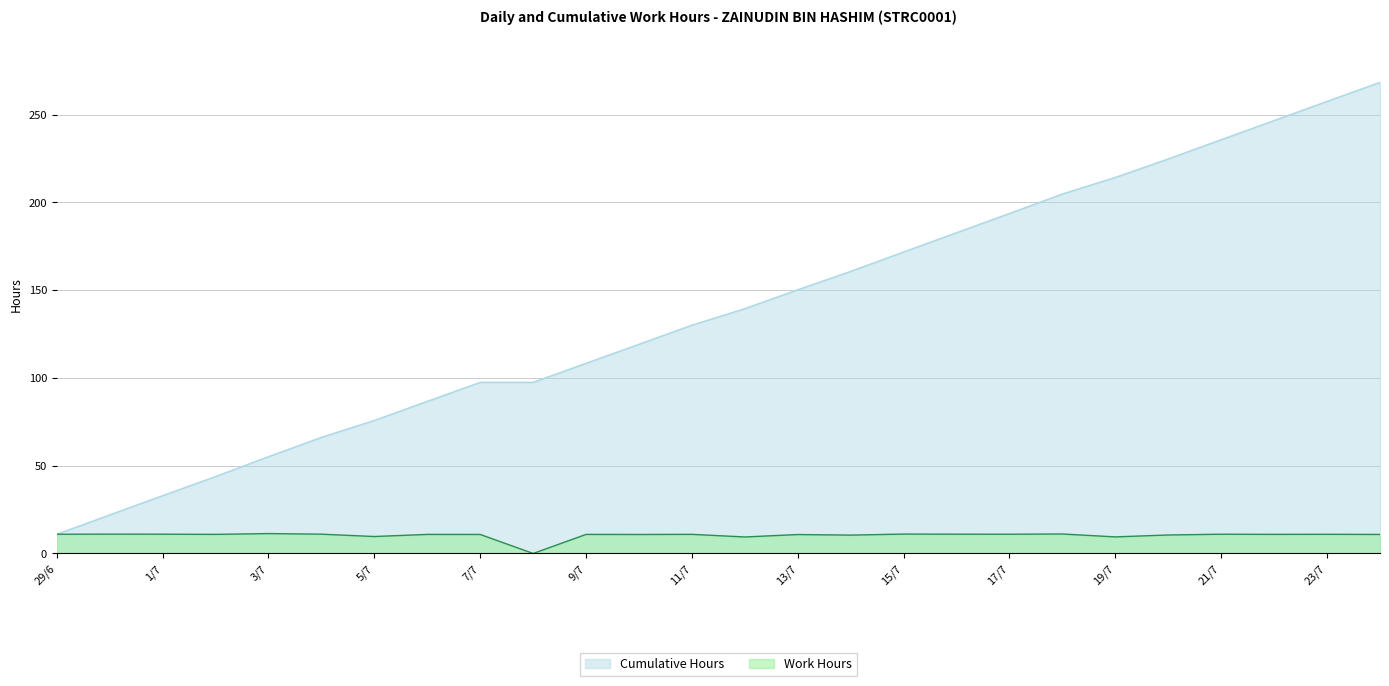

What is the difference between the maximum and minimum values in the Cumulative Hours series?

257.4